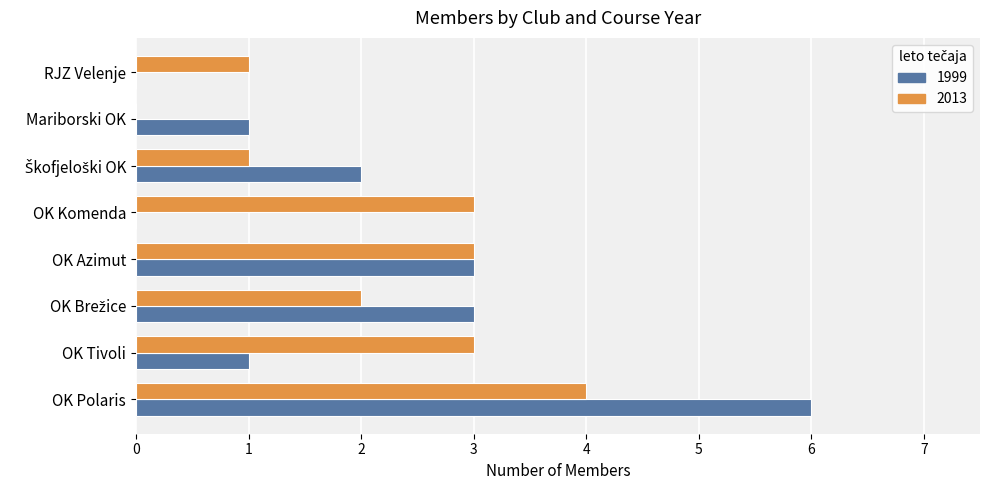

What is the highest value of the 2013 series?

4